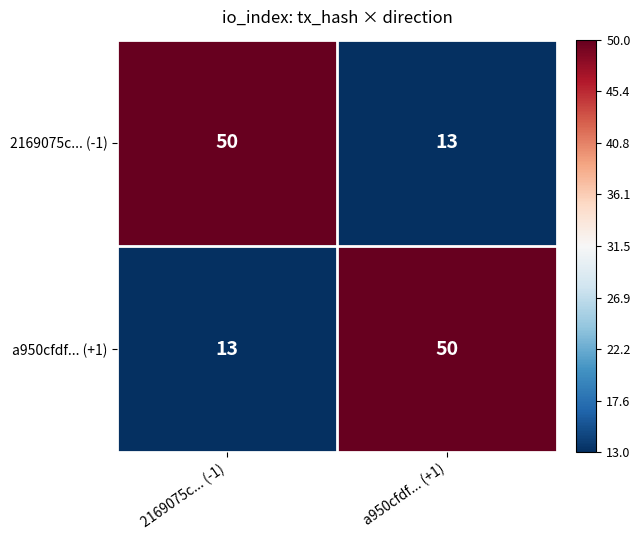

What is the difference between the highest and lowest values at a950cfdf... (+1)?

37